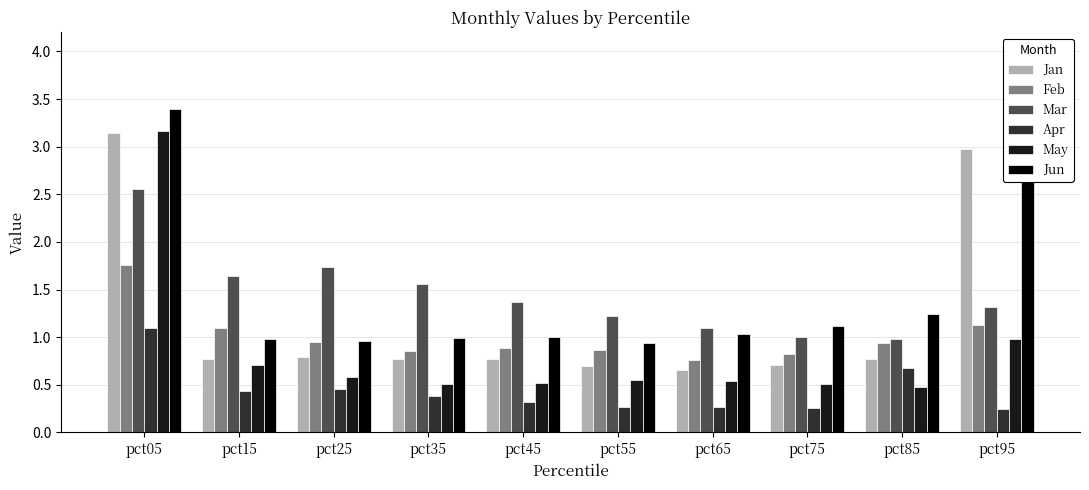

True or false: Jan has a value of 0.8 at pct85.

True